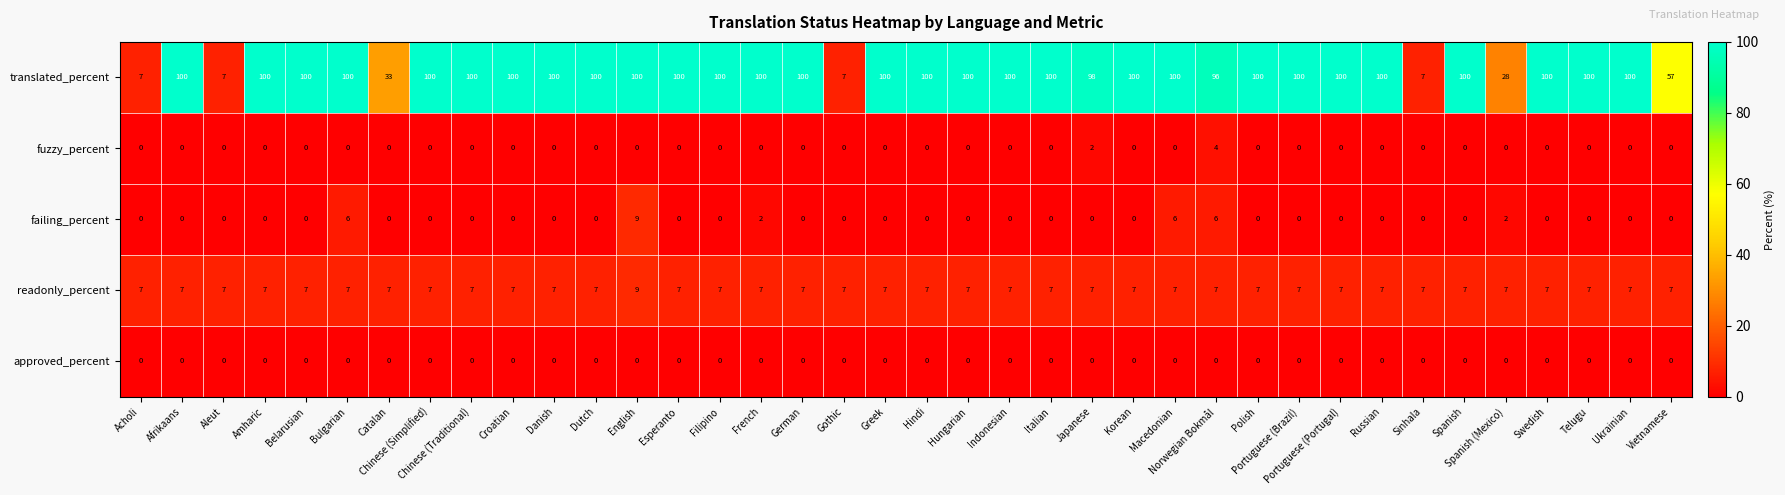

The failing_percent series shows 0 at Dutch. True or false?

True